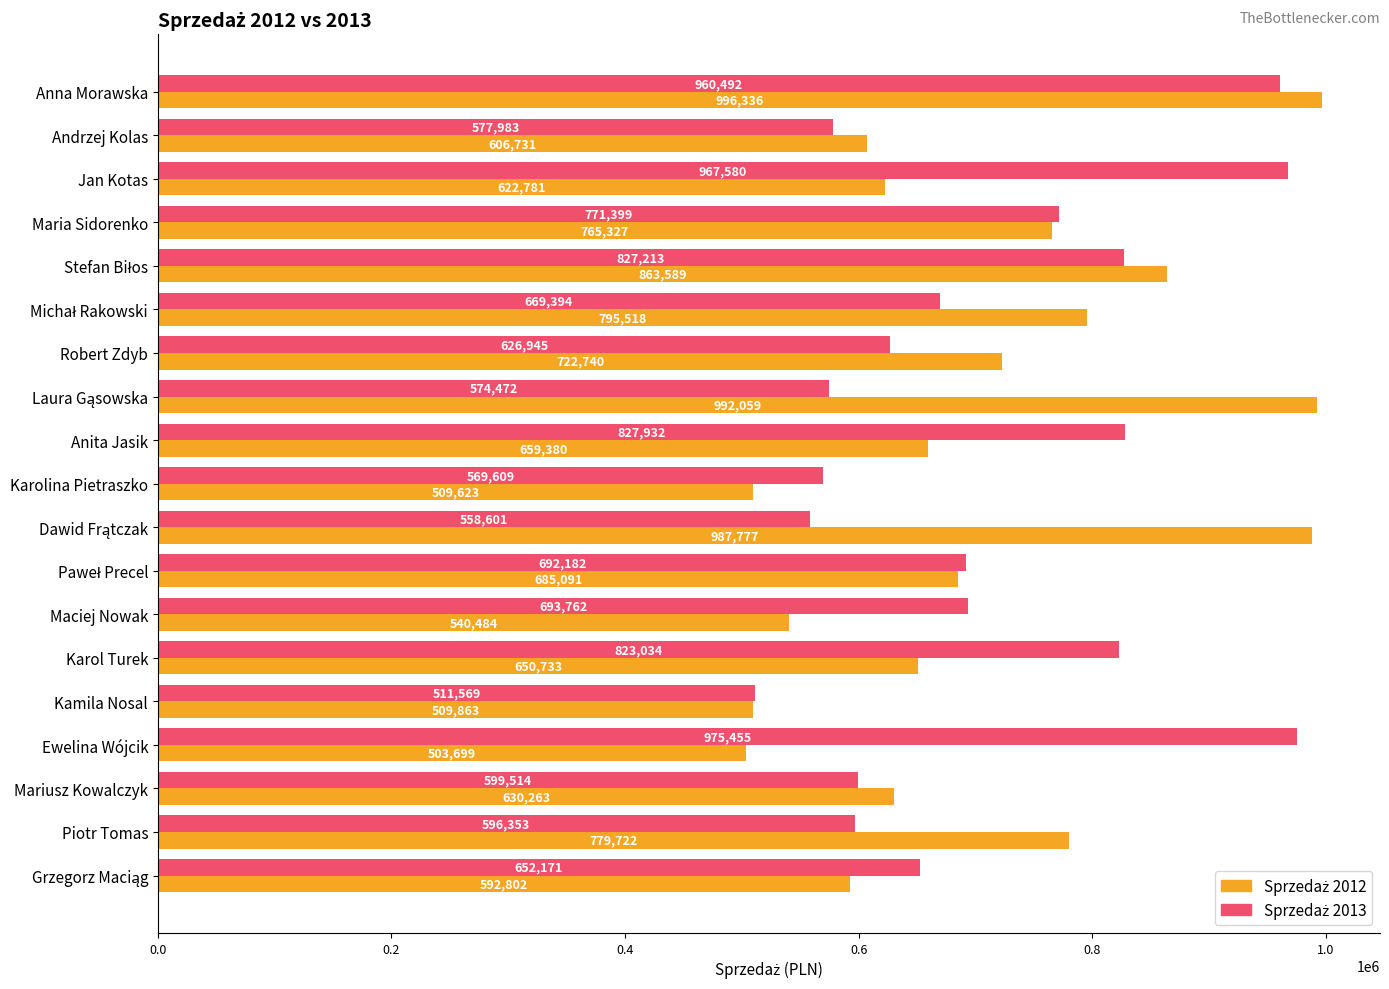

What is the spread (max minus min) of values at Karol Turek?

172301